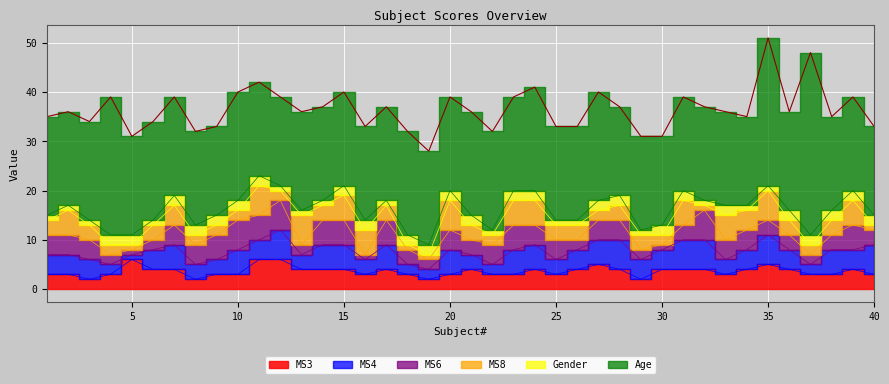

True or false: MS4 has more than 1 points higher than both neighbors.

True